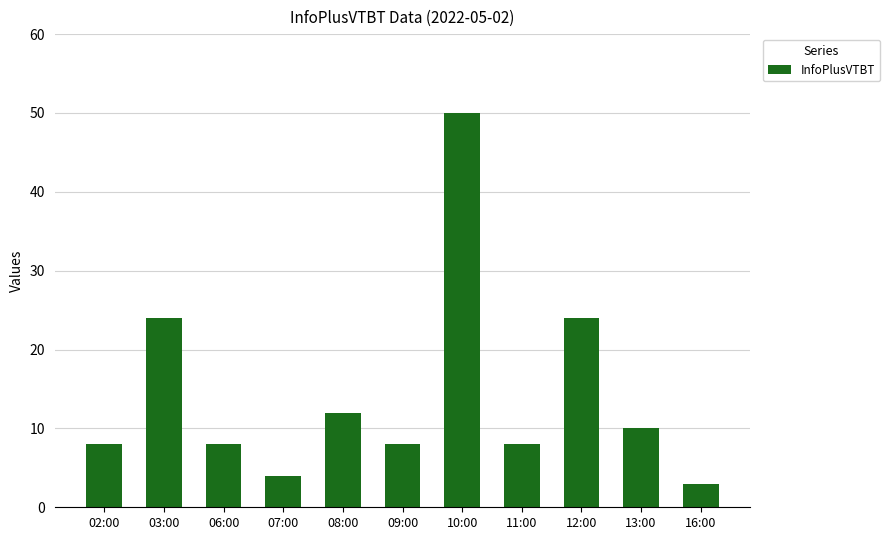

What is the sum of all values?

159